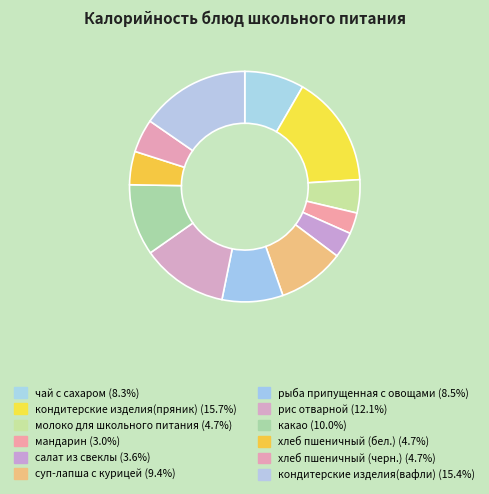

Count the number of slices in the pie.

12